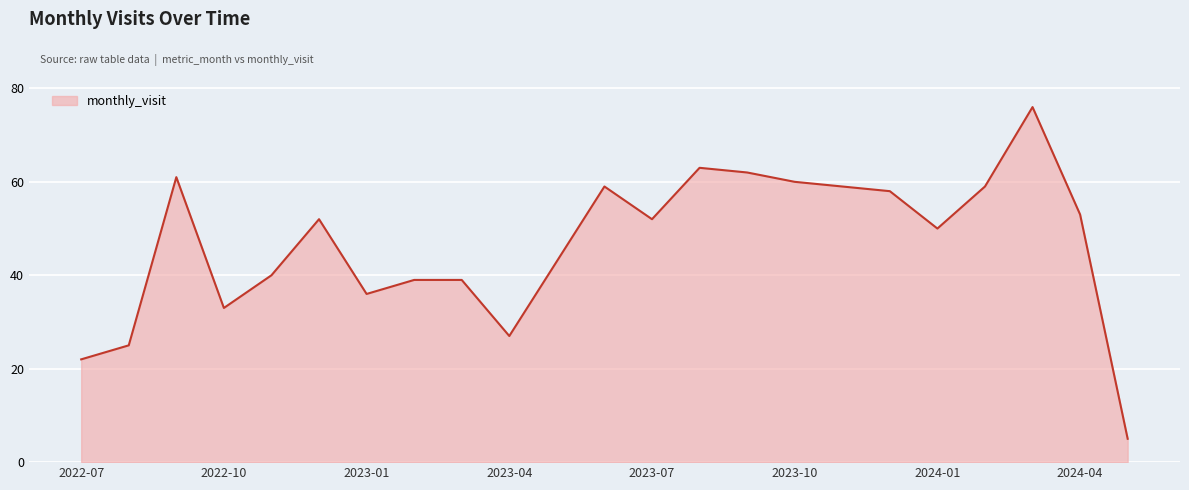

What is the maximum value shown in the chart?

76